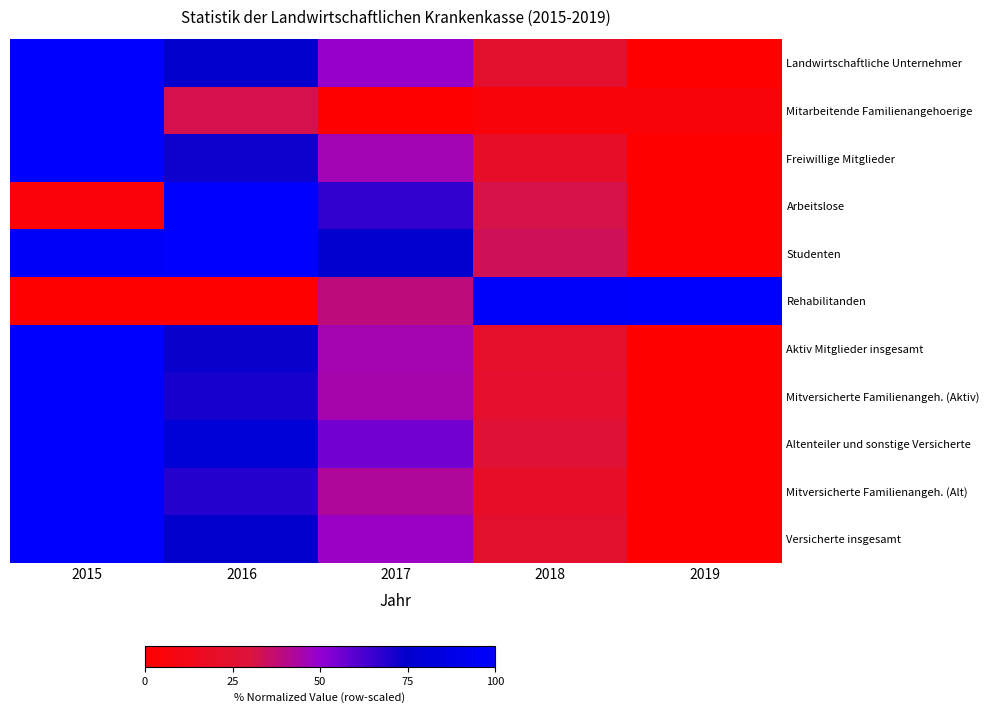

Which label corresponds to the largest value in the chart?

2015